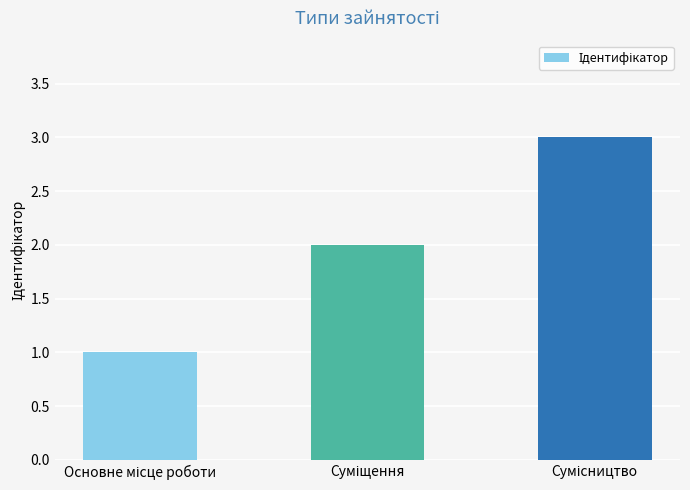

What is the smallest value displayed?

1